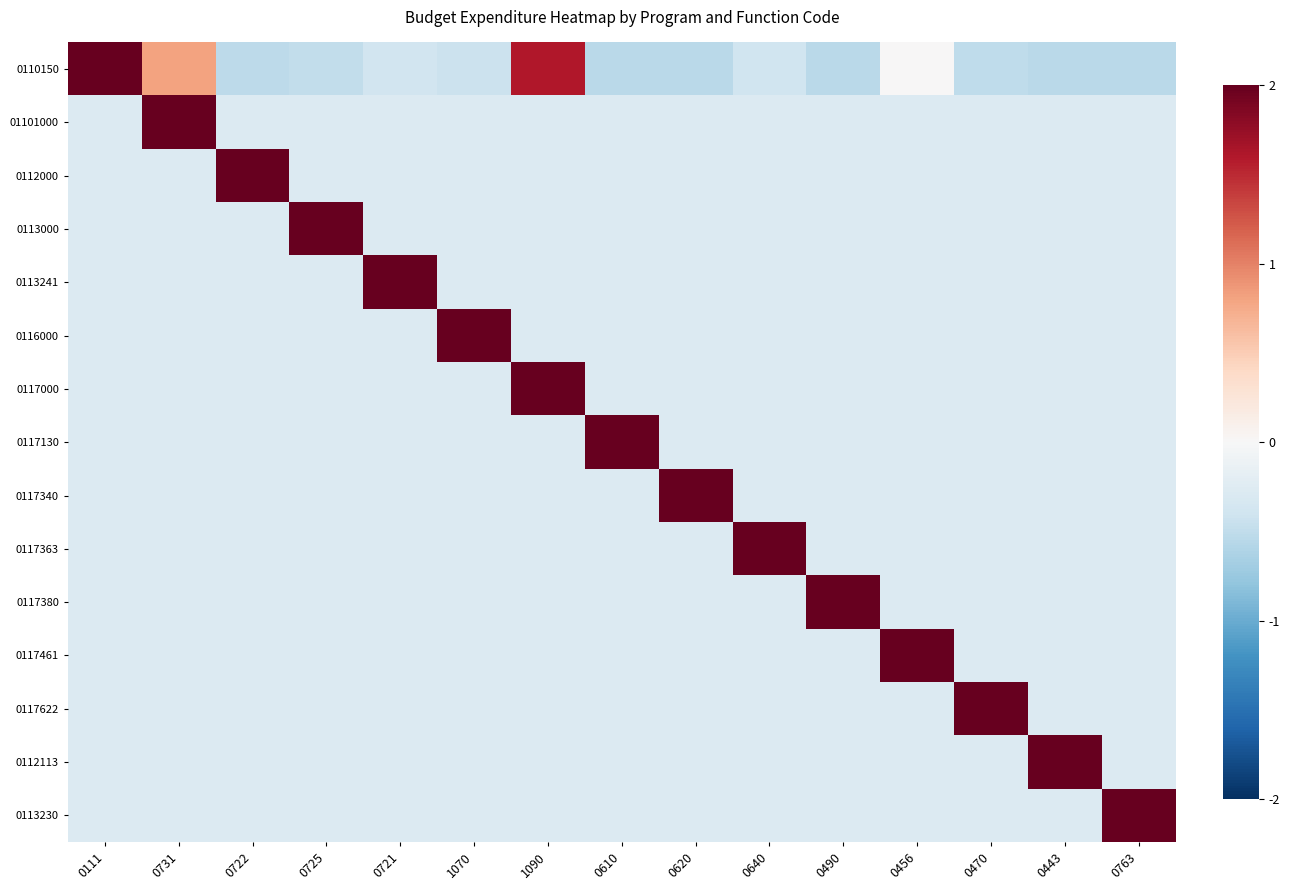

Reading right to left, extract all data points from this chart.

0110150: 0763=-0.5	0443=-0.5	0470=-0.5	0456=0.0	0490=-0.5	0640=-0.4	0620=-0.5	0610=-0.5	1090=1.6	1070=-0.4	0721=-0.4	0725=-0.5	0722=-0.5	0731=0.8	0111=2.0
01101000: 0763=-0.3	0443=-0.3	0470=-0.3	0456=-0.3	0490=-0.3	0640=-0.3	0620=-0.3	0610=-0.3	1090=-0.3	1070=-0.3	0721=-0.3	0725=-0.3	0722=-0.3	0731=2.0	0111=-0.3
0112000: 0763=-0.3	0443=-0.3	0470=-0.3	0456=-0.3	0490=-0.3	0640=-0.3	0620=-0.3	0610=-0.3	1090=-0.3	1070=-0.3	0721=-0.3	0725=-0.3	0722=2.0	0731=-0.3	0111=-0.3
0113000: 0763=-0.3	0443=-0.3	0470=-0.3	0456=-0.3	0490=-0.3	0640=-0.3	0620=-0.3	0610=-0.3	1090=-0.3	1070=-0.3	0721=-0.3	0725=2.0	0722=-0.3	0731=-0.3	0111=-0.3
0113241: 0763=-0.3	0443=-0.3	0470=-0.3	0456=-0.3	0490=-0.3	0640=-0.3	0620=-0.3	0610=-0.3	1090=-0.3	1070=-0.3	0721=2.0	0725=-0.3	0722=-0.3	0731=-0.3	0111=-0.3
0116000: 0763=-0.3	0443=-0.3	0470=-0.3	0456=-0.3	0490=-0.3	0640=-0.3	0620=-0.3	0610=-0.3	1090=-0.3	1070=2.0	0721=-0.3	0725=-0.3	0722=-0.3	0731=-0.3	0111=-0.3
0117000: 0763=-0.3	0443=-0.3	0470=-0.3	0456=-0.3	0490=-0.3	0640=-0.3	0620=-0.3	0610=-0.3	1090=2.0	1070=-0.3	0721=-0.3	0725=-0.3	0722=-0.3	0731=-0.3	0111=-0.3
0117130: 0763=-0.3	0443=-0.3	0470=-0.3	0456=-0.3	0490=-0.3	0640=-0.3	0620=-0.3	0610=2.0	1090=-0.3	1070=-0.3	0721=-0.3	0725=-0.3	0722=-0.3	0731=-0.3	0111=-0.3
0117340: 0763=-0.3	0443=-0.3	0470=-0.3	0456=-0.3	0490=-0.3	0640=-0.3	0620=2.0	0610=-0.3	1090=-0.3	1070=-0.3	0721=-0.3	0725=-0.3	0722=-0.3	0731=-0.3	0111=-0.3
0117363: 0763=-0.3	0443=-0.3	0470=-0.3	0456=-0.3	0490=-0.3	0640=2.0	0620=-0.3	0610=-0.3	1090=-0.3	1070=-0.3	0721=-0.3	0725=-0.3	0722=-0.3	0731=-0.3	0111=-0.3
0117380: 0763=-0.3	0443=-0.3	0470=-0.3	0456=-0.3	0490=2.0	0640=-0.3	0620=-0.3	0610=-0.3	1090=-0.3	1070=-0.3	0721=-0.3	0725=-0.3	0722=-0.3	0731=-0.3	0111=-0.3
0117461: 0763=-0.3	0443=-0.3	0470=-0.3	0456=2.0	0490=-0.3	0640=-0.3	0620=-0.3	0610=-0.3	1090=-0.3	1070=-0.3	0721=-0.3	0725=-0.3	0722=-0.3	0731=-0.3	0111=-0.3
0117622: 0763=-0.3	0443=-0.3	0470=2.0	0456=-0.3	0490=-0.3	0640=-0.3	0620=-0.3	0610=-0.3	1090=-0.3	1070=-0.3	0721=-0.3	0725=-0.3	0722=-0.3	0731=-0.3	0111=-0.3
0112113: 0763=-0.3	0443=2.0	0470=-0.3	0456=-0.3	0490=-0.3	0640=-0.3	0620=-0.3	0610=-0.3	1090=-0.3	1070=-0.3	0721=-0.3	0725=-0.3	0722=-0.3	0731=-0.3	0111=-0.3
0113230: 0763=2.0	0443=-0.3	0470=-0.3	0456=-0.3	0490=-0.3	0640=-0.3	0620=-0.3	0610=-0.3	1090=-0.3	1070=-0.3	0721=-0.3	0725=-0.3	0722=-0.3	0731=-0.3	0111=-0.3